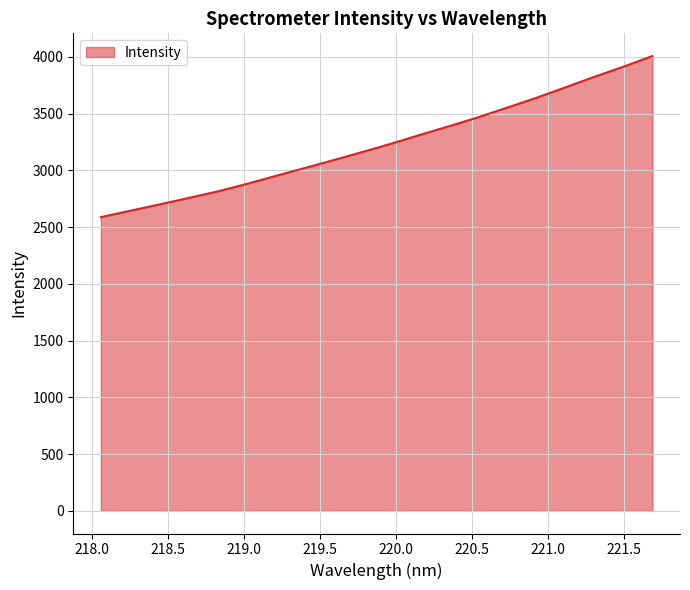

How many lines are shown in the chart?

1